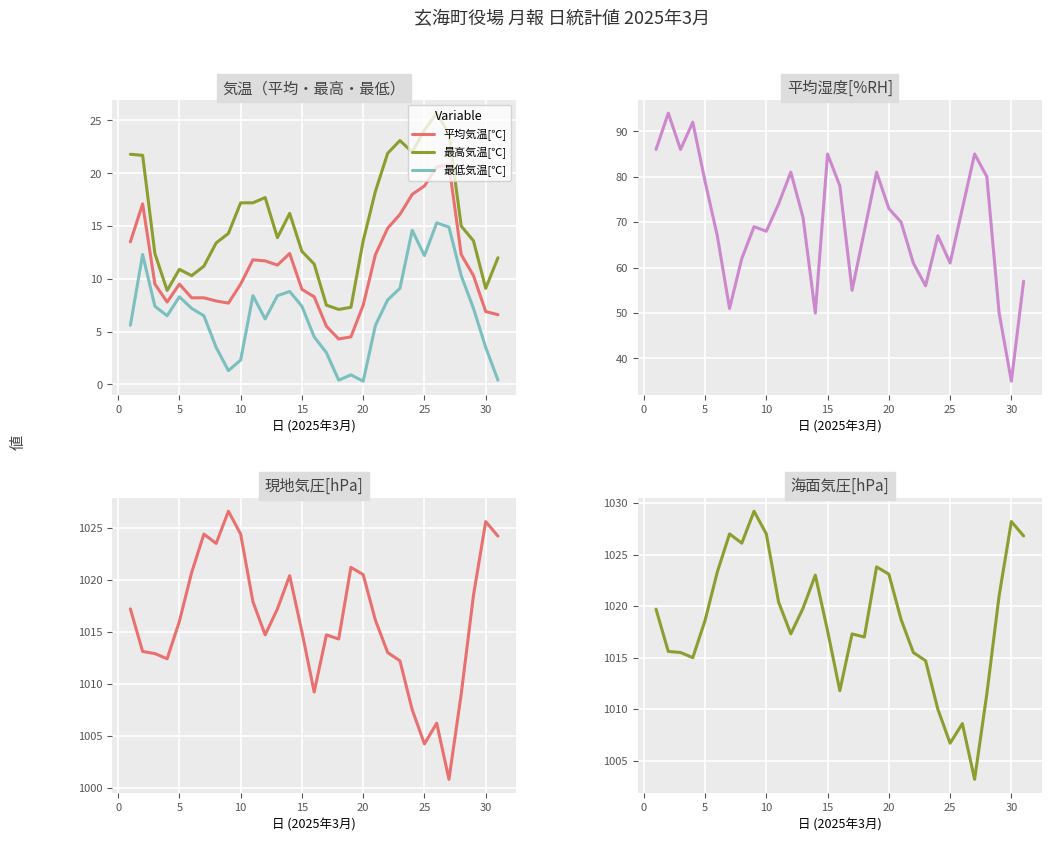

True or false: 最低気温[℃] and 平均気温[℃] cross at least once.

False